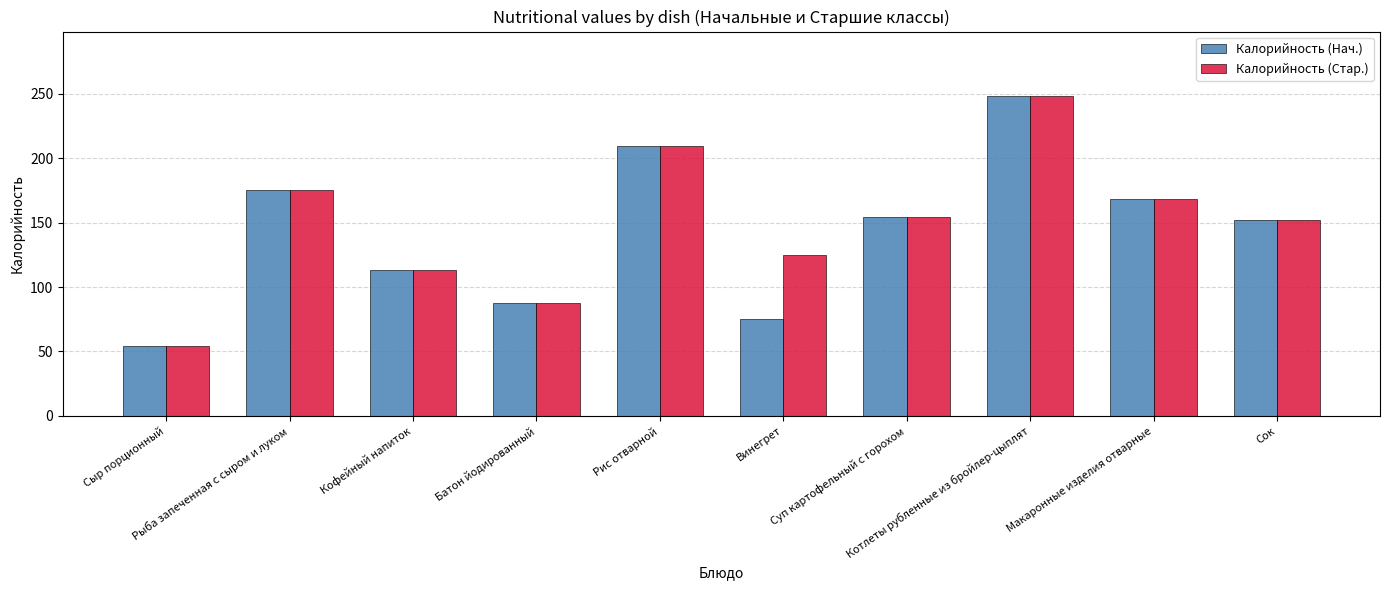

Is it true that Калорийность (Стар.) equals 209.7 at Рис отварной?

True